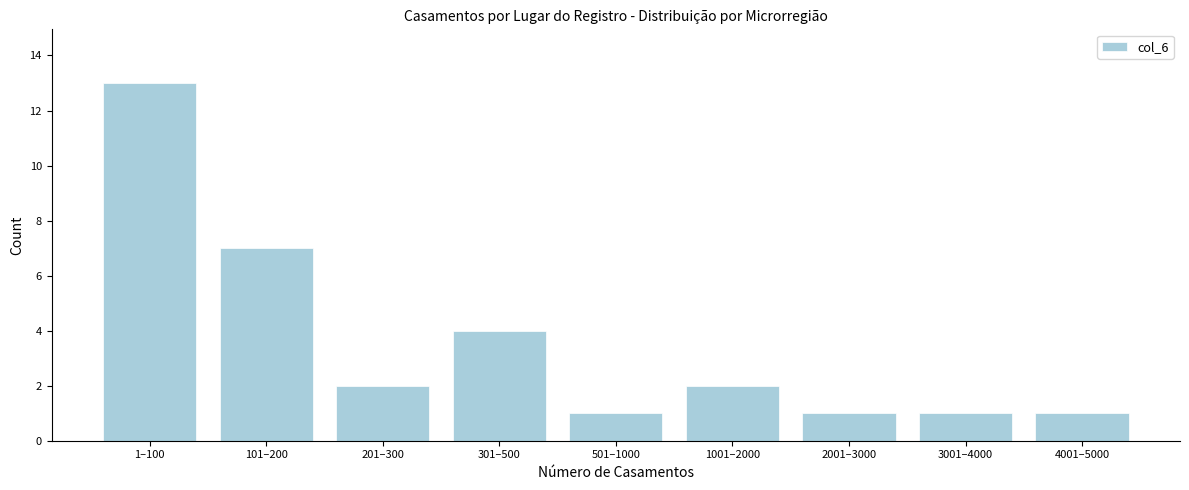

Reading right to left, extract all data points from this chart.

4001–5000=1	3001–4000=1	2001–3000=1	1001–2000=2	501–1000=1	301–500=4	201–300=2	101–200=7	1–100=13